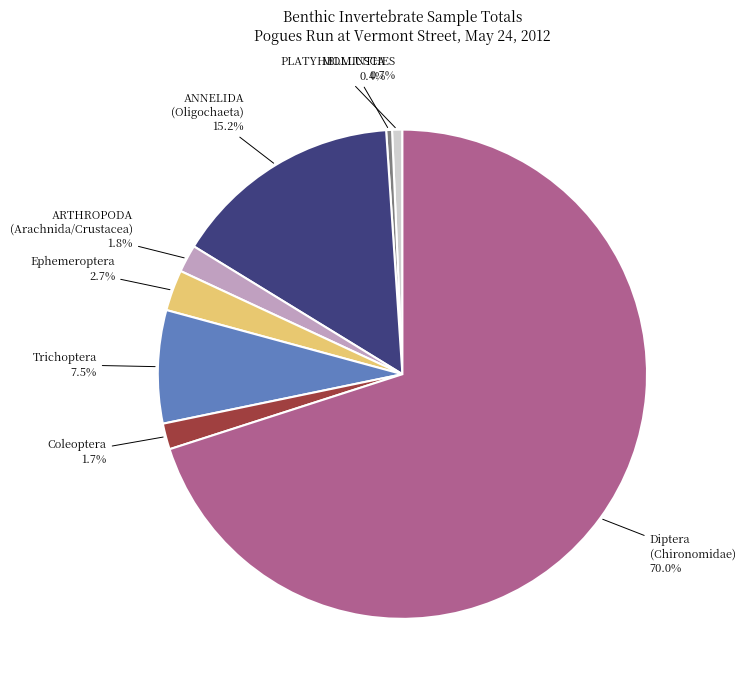

Is there a majority slice in this chart?

Yes